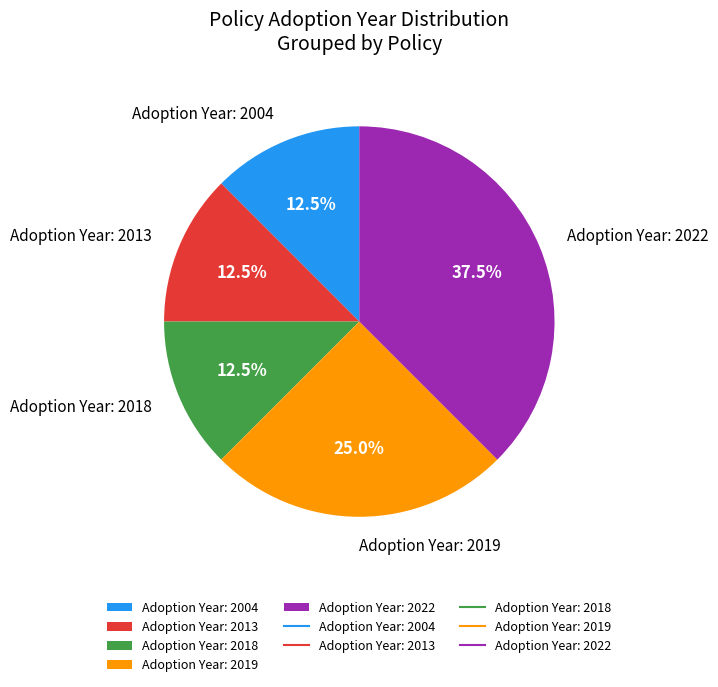

Is there any slice that represents more than half of the pie?

No